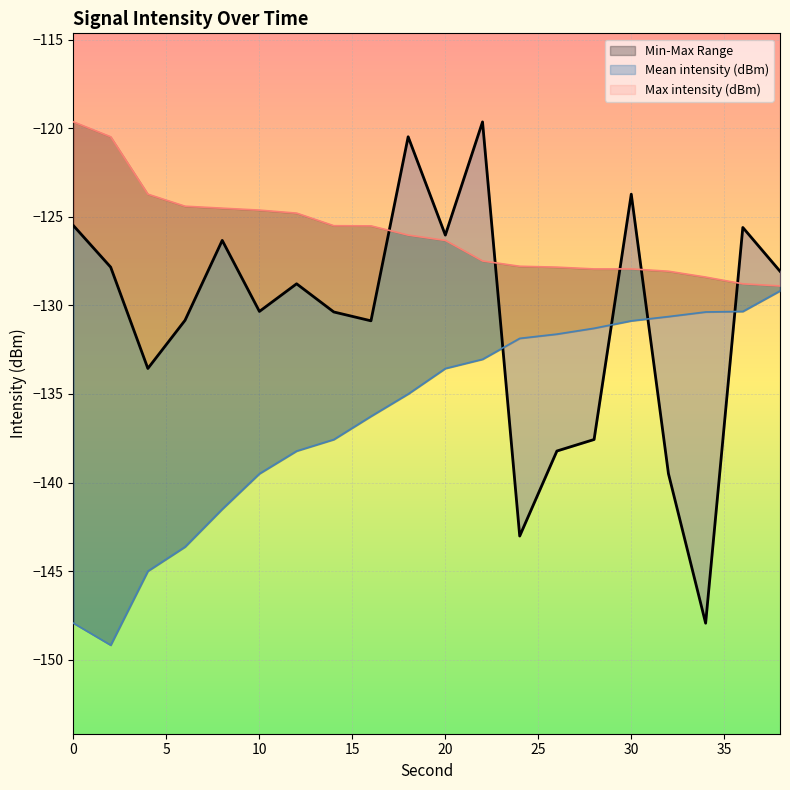

At how many categories does at least one series exceed -134?

20